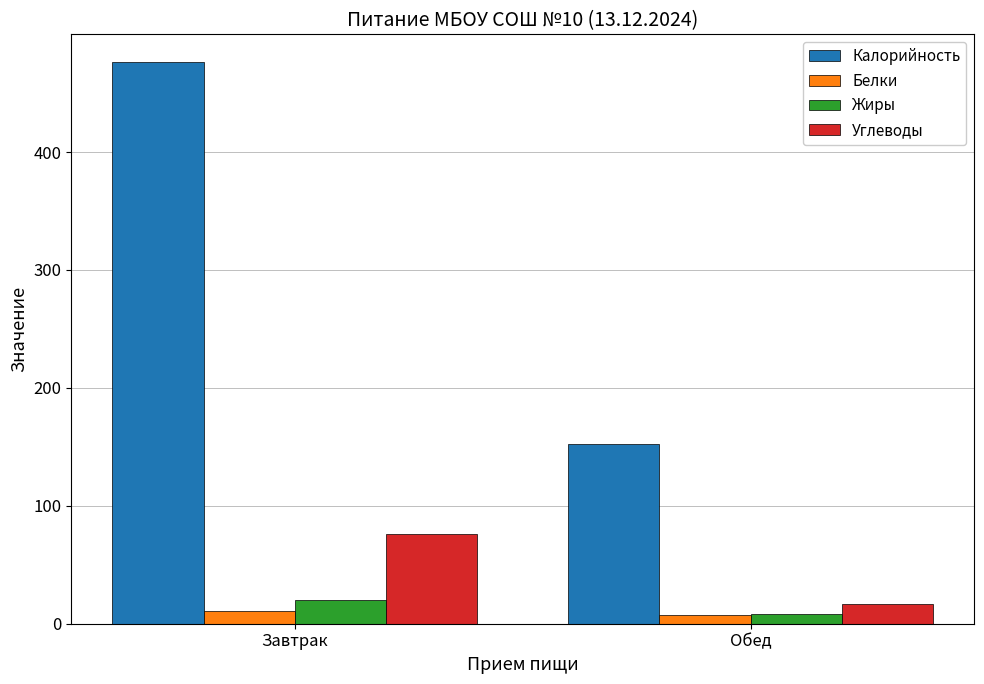

The value of Калорийность at Завтрак is 845. True or false?

False